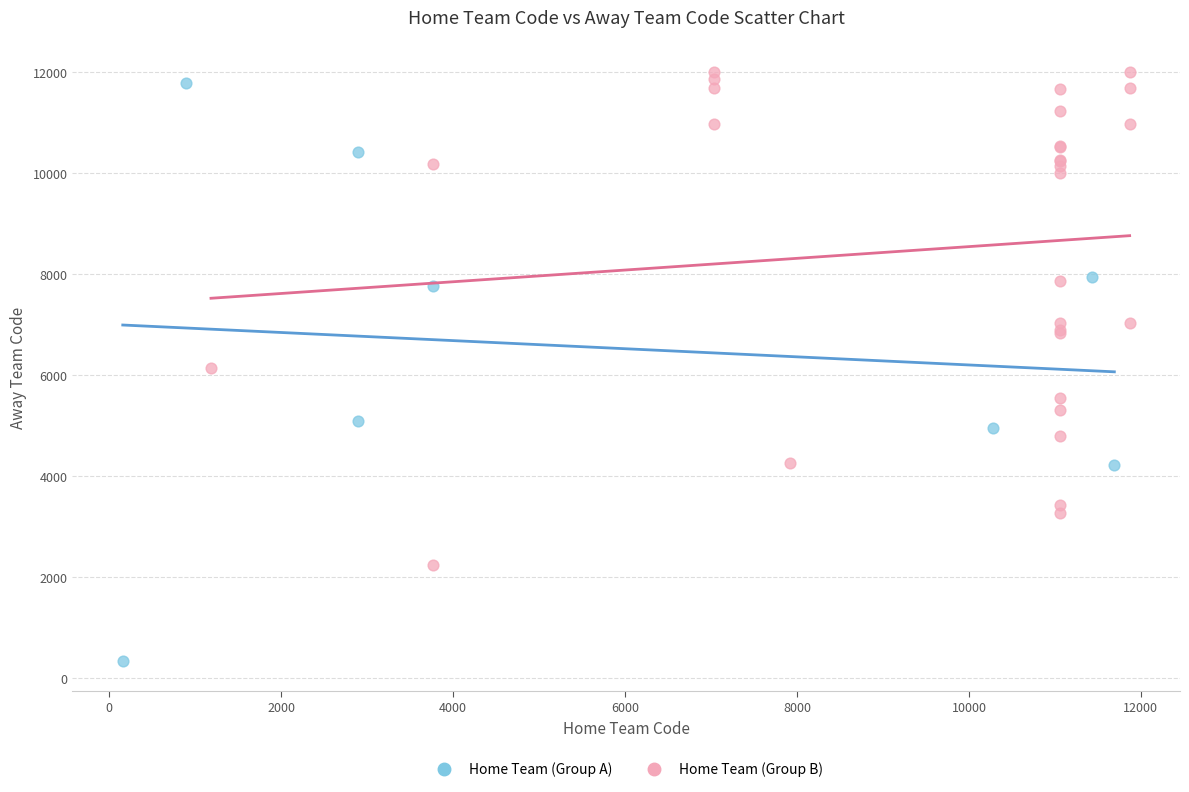

Which series contains the lowest Y value?

Home Team (Group A)